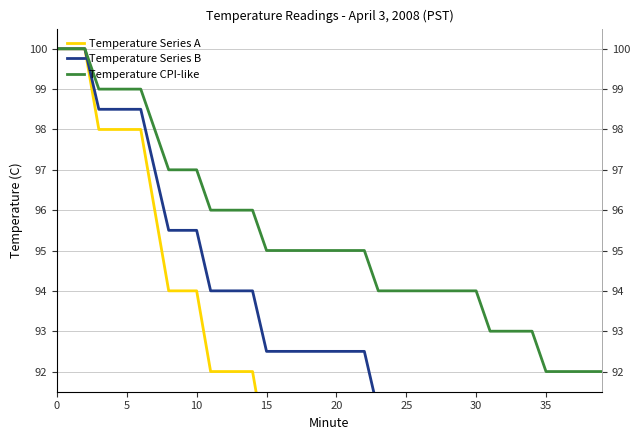

What value does the Temperature CPI-like series have at 30?

94.0